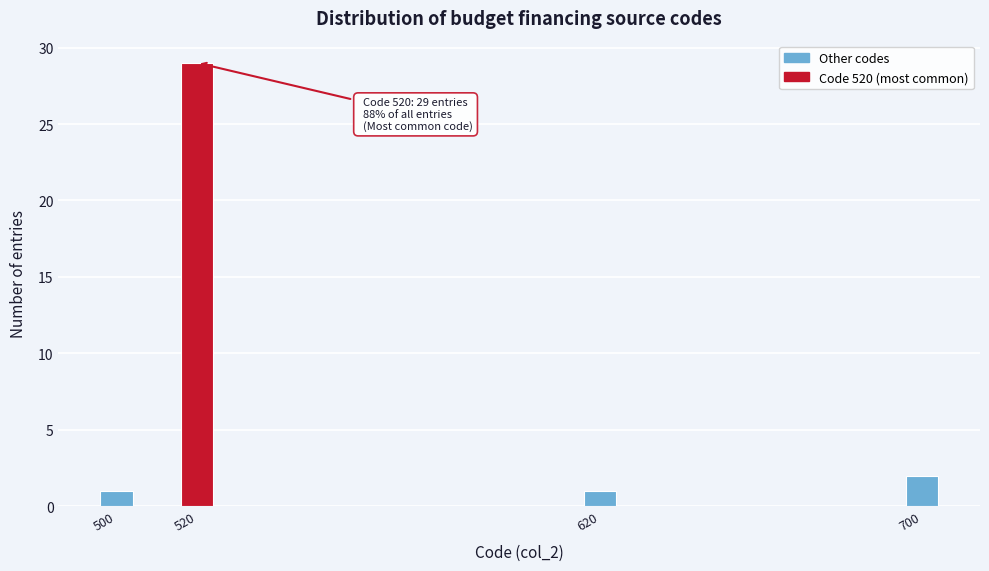

Reading right to left, what are all the values shown in this chart?

2	1	29	1